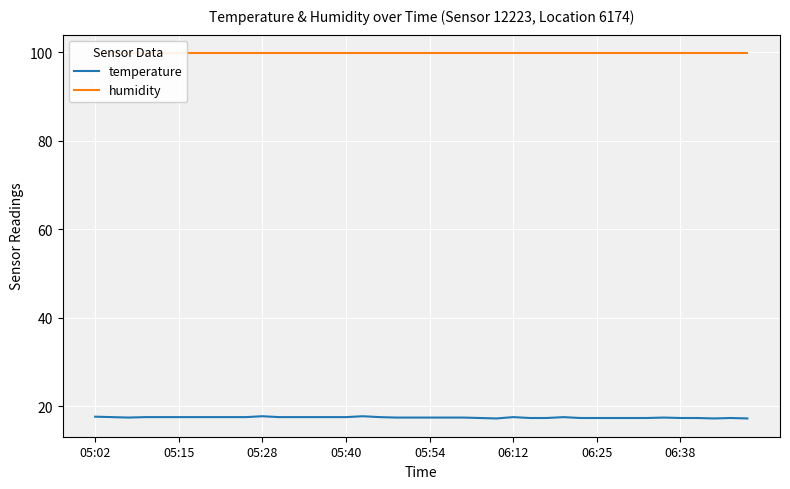

Is it true that temperature equals 17.4 at 06:25?

True